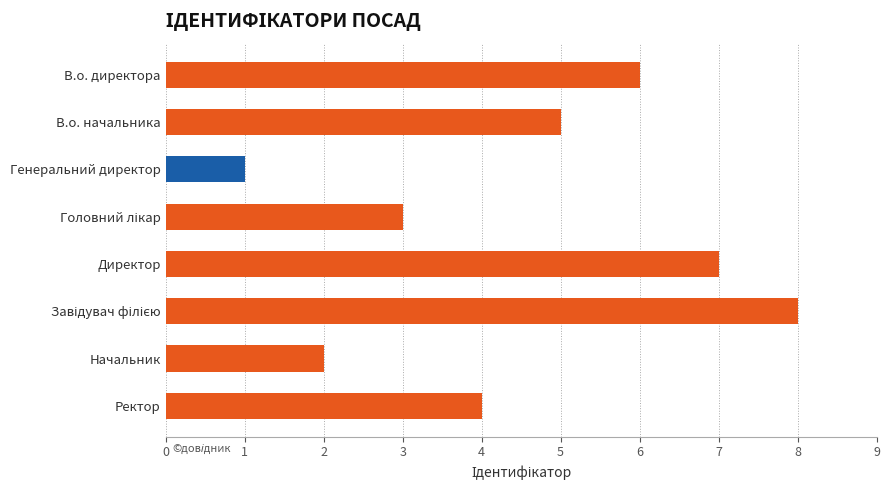

Reading top to bottom, transcribe all the data shown in this chart.

6	5	1	3	7	8	2	4